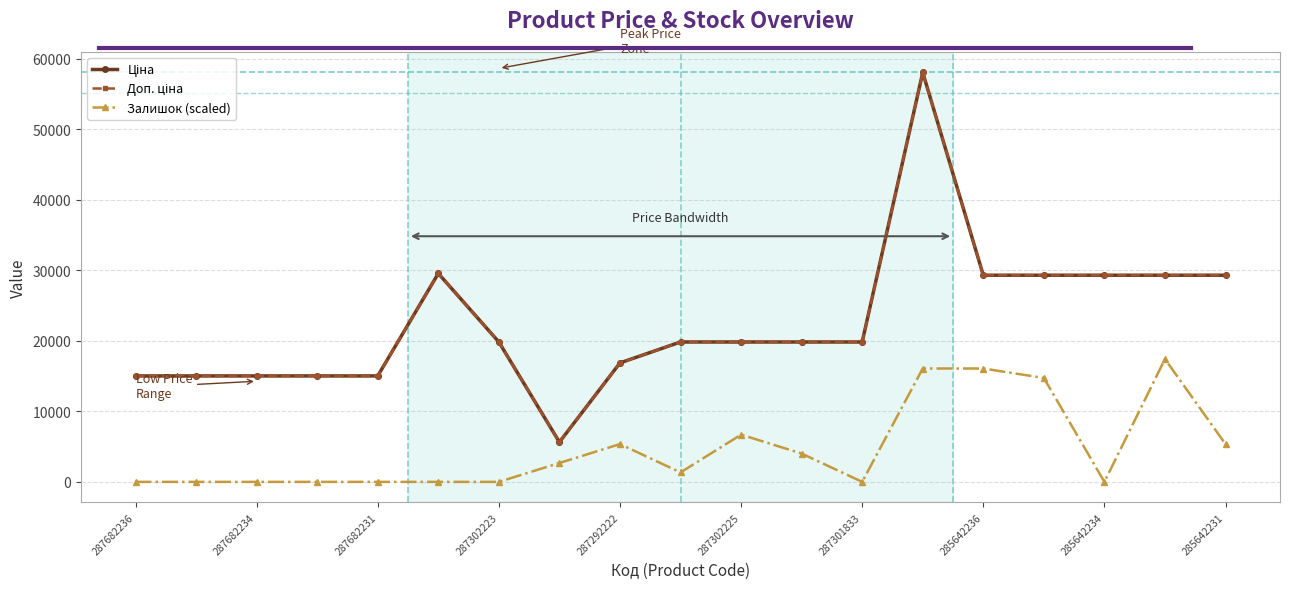

Does the chart have visible grid lines?

Yes